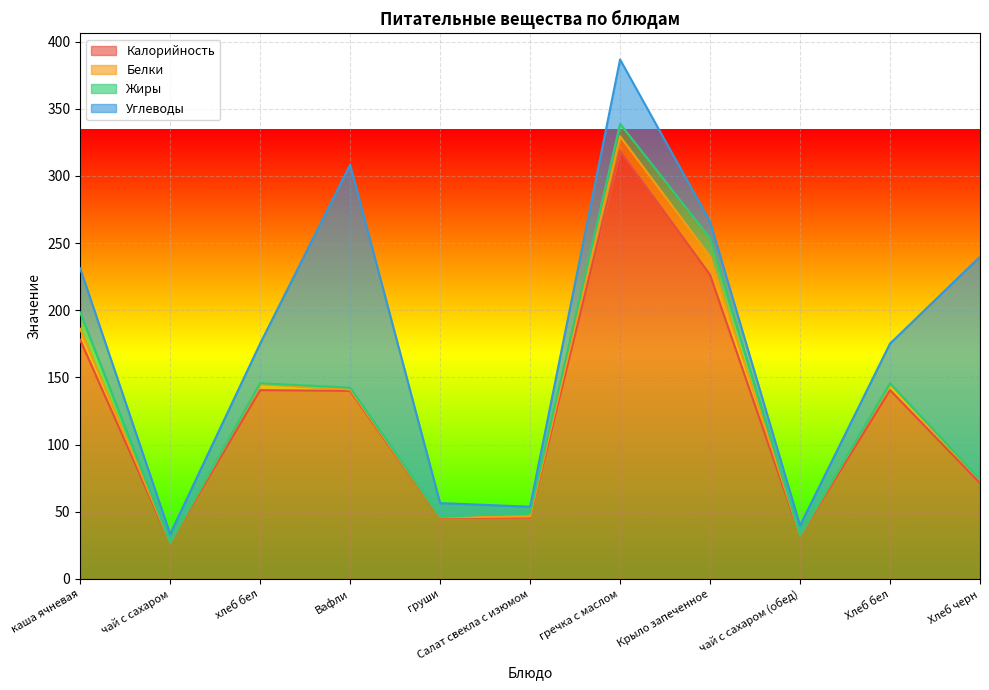

What are all the series names shown in the legend?

Калорийность, Белки, Жиры, Углеводы